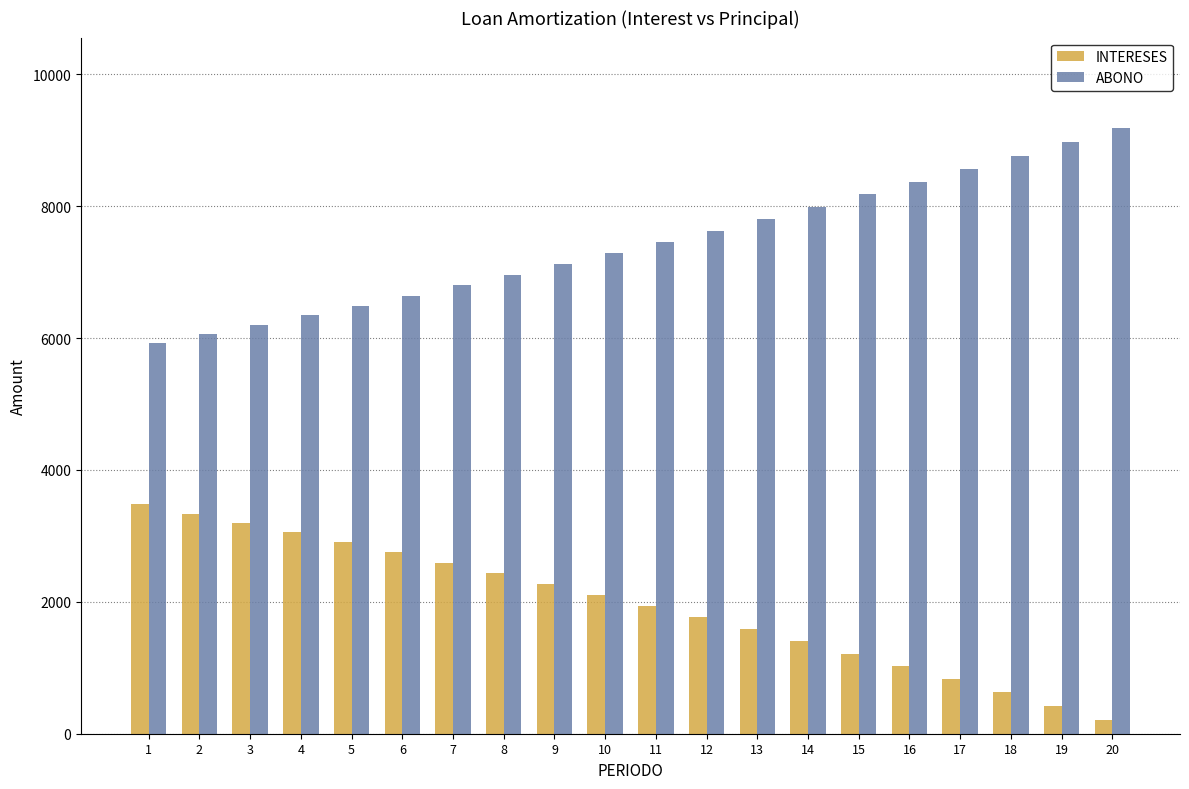

The ABONO series shows 7457.1 at 11. True or false?

True